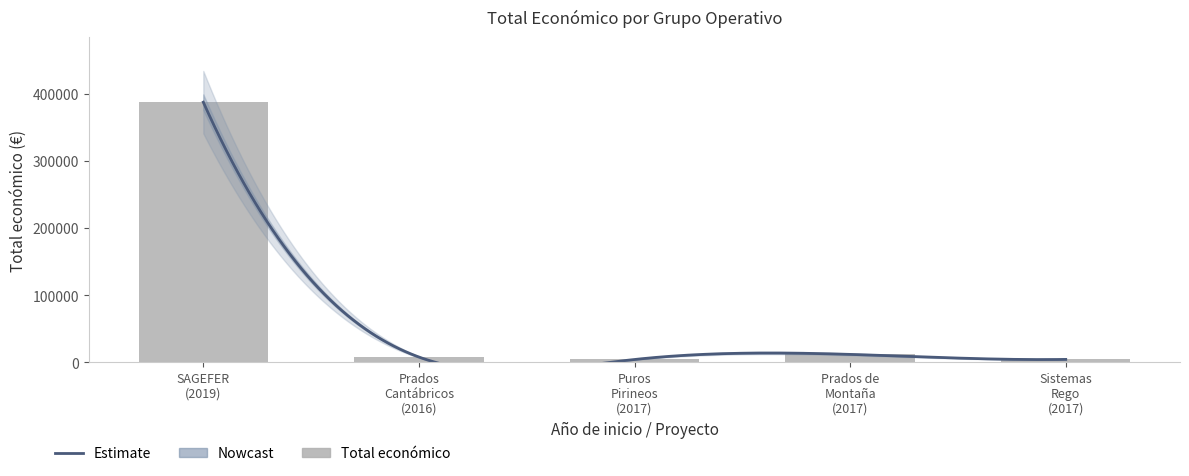

Where is the data nearest to the value 195873?

Prados de Montaña (2017)